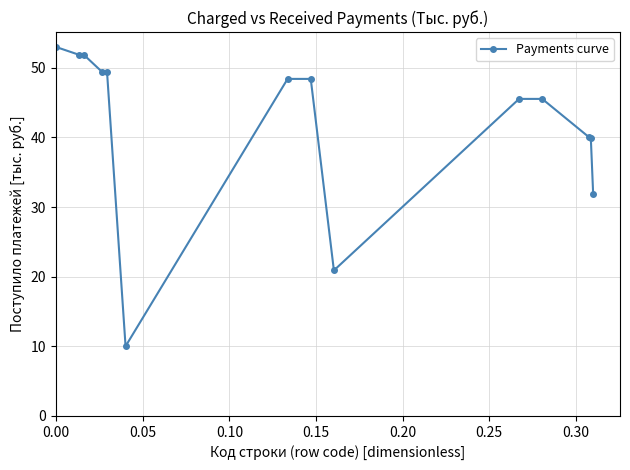

What is the average value?

41.9